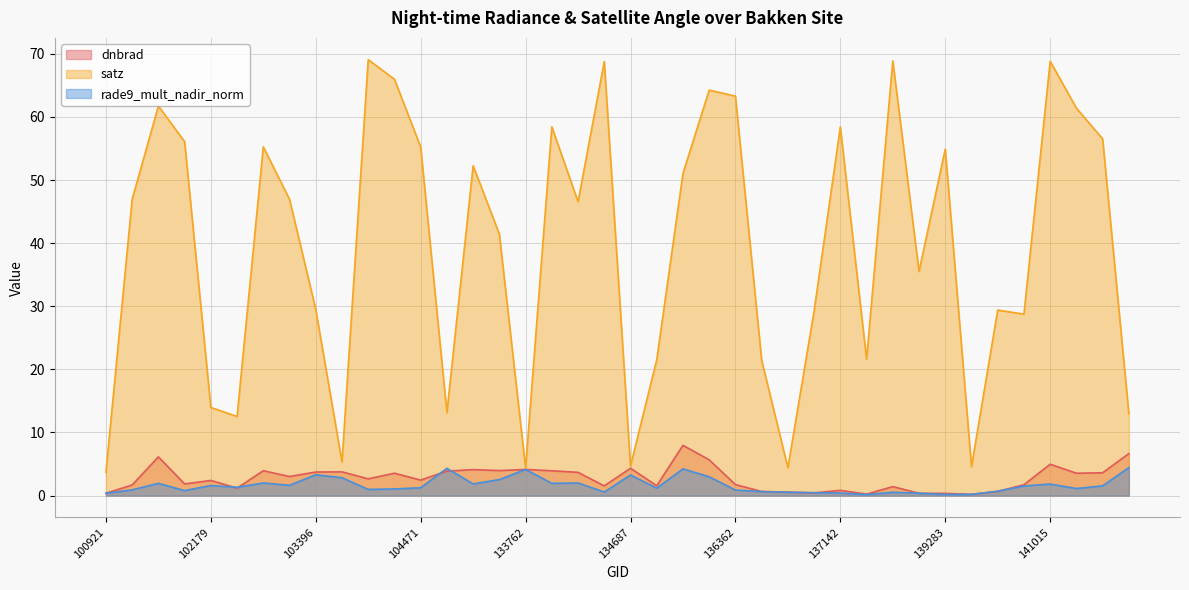

What is the value of the dnbrad point at the 16th from the left?

4.0